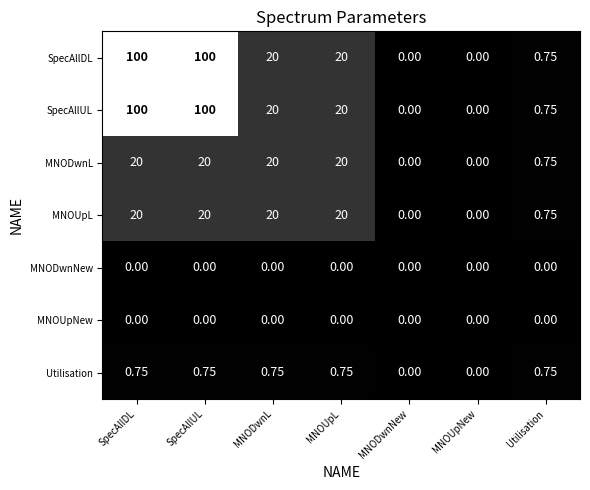

Is the value of MNODwnL at MNOUpNew greater than the value of MNOUpL at SpecAllUL?

No